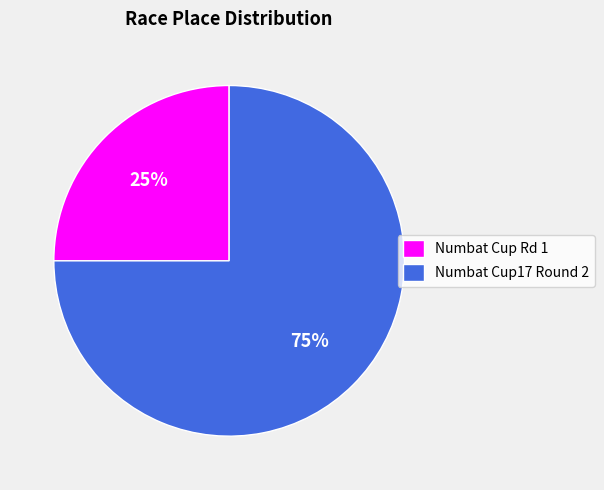

What is the largest slice in the pie chart?

Numbat Cup17 Round 2